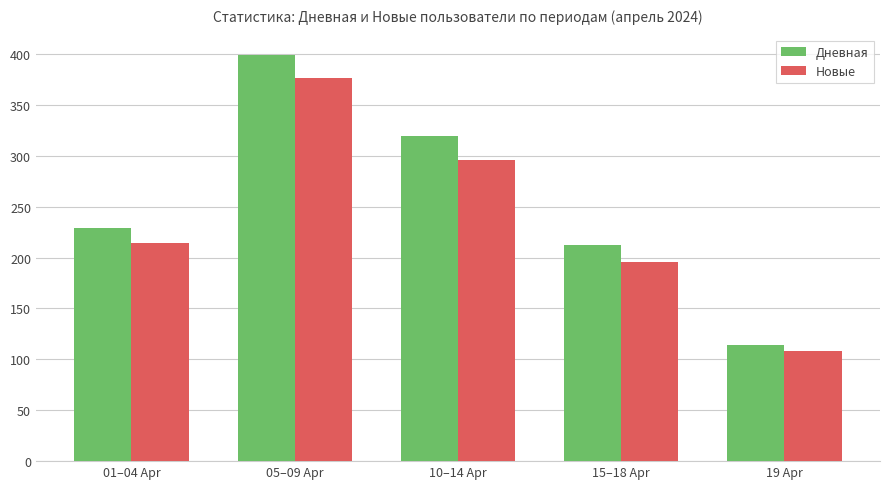

How many bars are there in total?

10